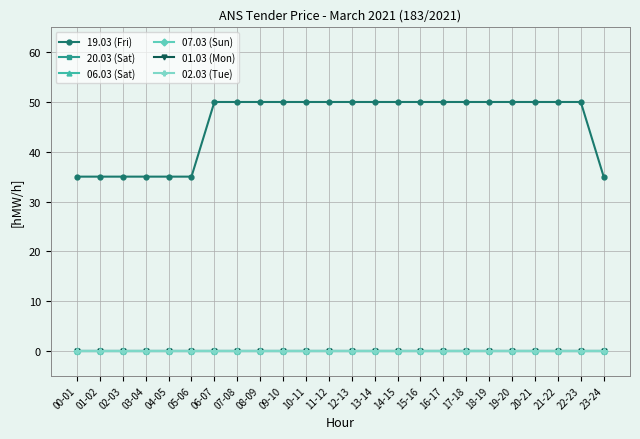

Rank the categories by 20.03 (Sat) value from highest to lowest.

00-01, 01-02, 02-03, 03-04, 04-05, 05-06, 06-07, 07-08, 08-09, 09-10, 10-11, 11-12, 12-13, 13-14, 14-15, 15-16, 16-17, 17-18, 18-19, 19-20, 20-21, 21-22, 22-23, 23-24